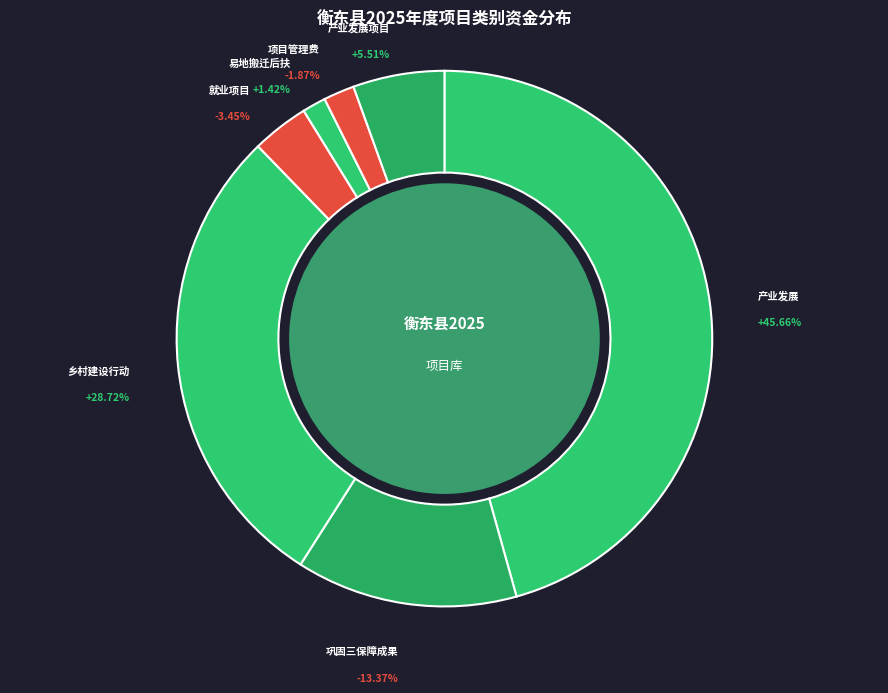

What is the smallest slice in the pie chart?

易地搬迁后扶